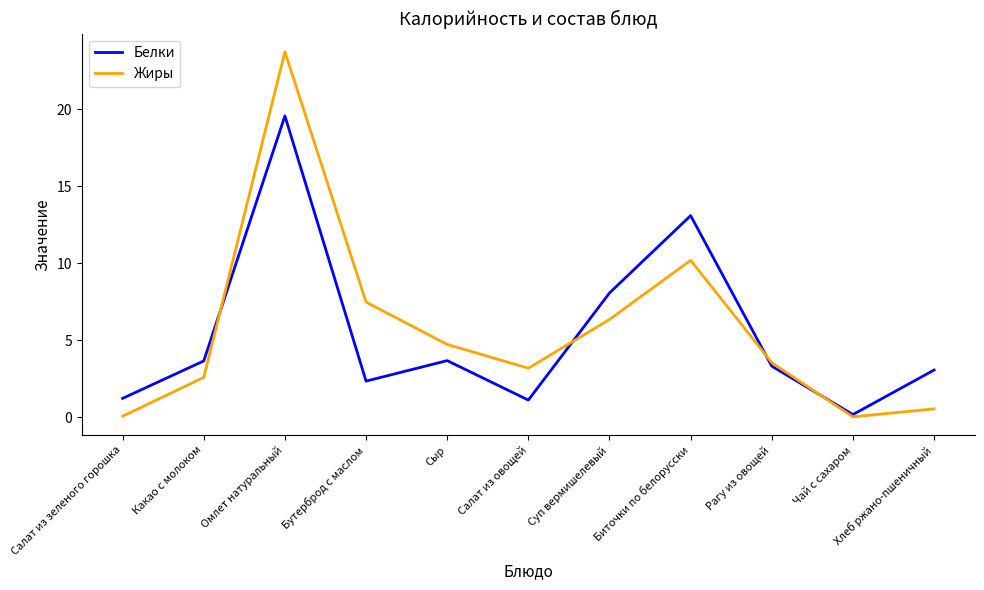

What position from the right is Бутерброд с маслом?

8